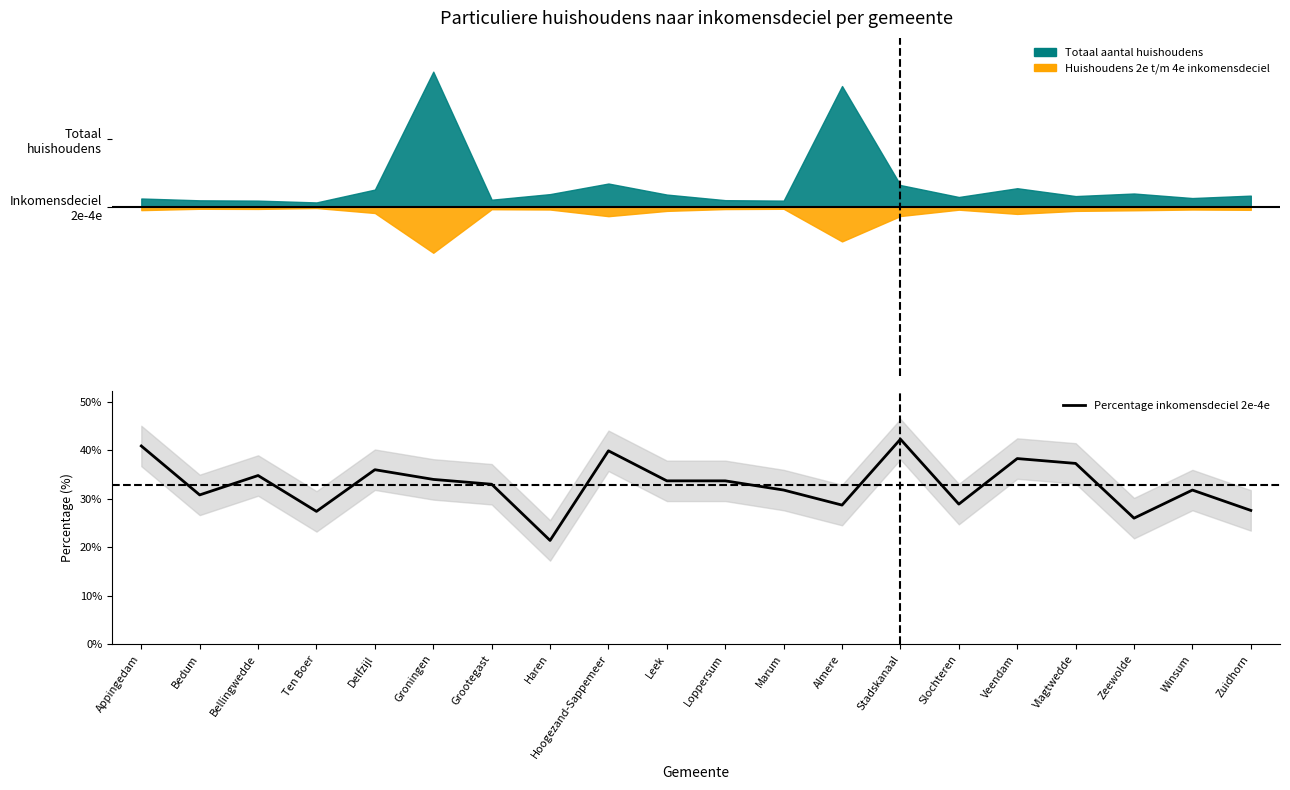

What is the sum of the values at Vlagtwedde and Groningen?

71.3